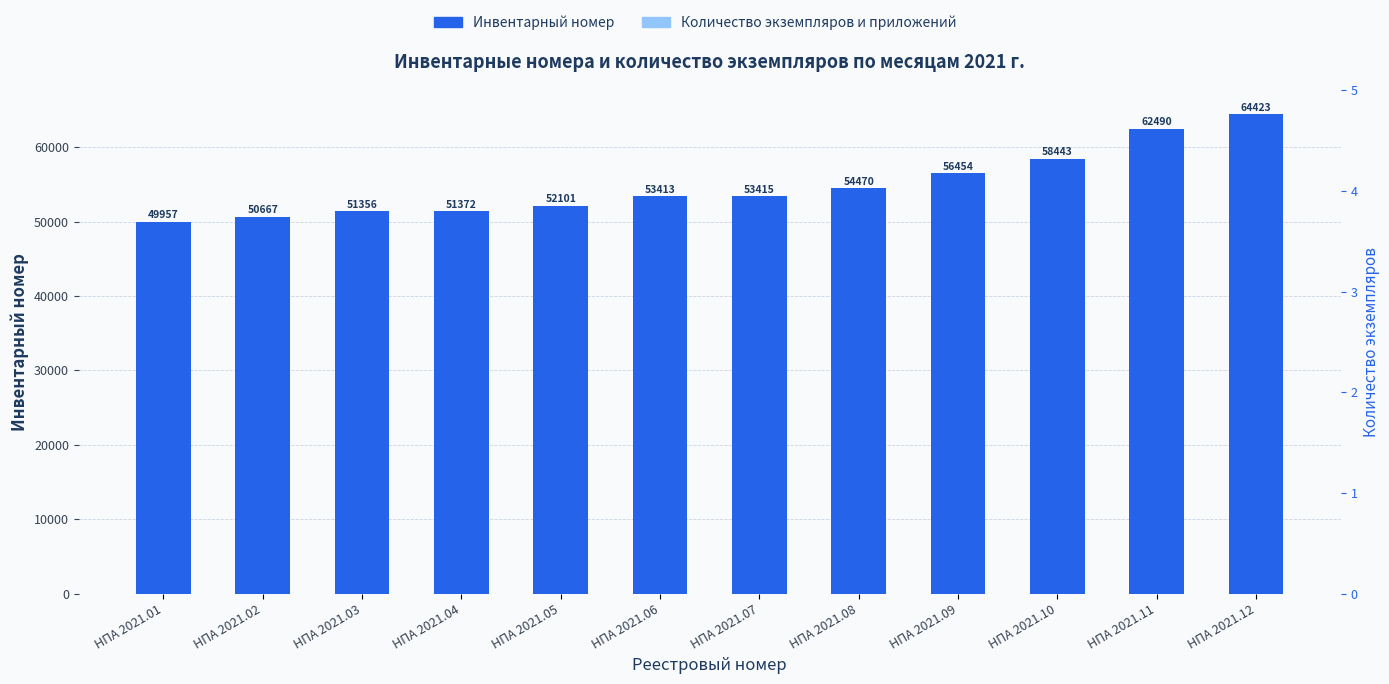

What are all the series names shown in the legend?

Инвентарный номер, Количество экземпляров и приложений